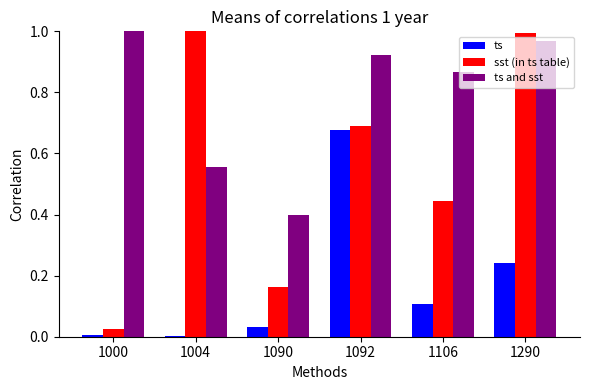

Is it true that sst (in ts table) equals 0.0 at 1000?

True